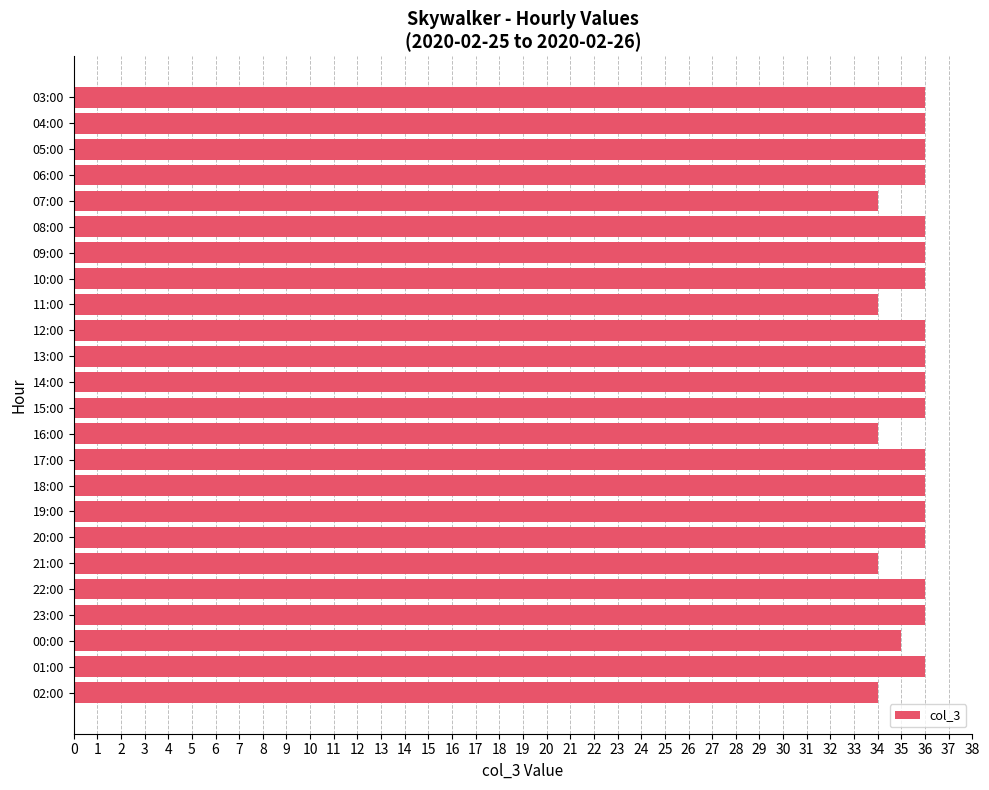

Reading top to bottom, what are all the values shown in this chart?

36	36	36	36	34	36	36	36	34	36	36	36	36	34	36	36	36	36	34	36	36	35	36	34